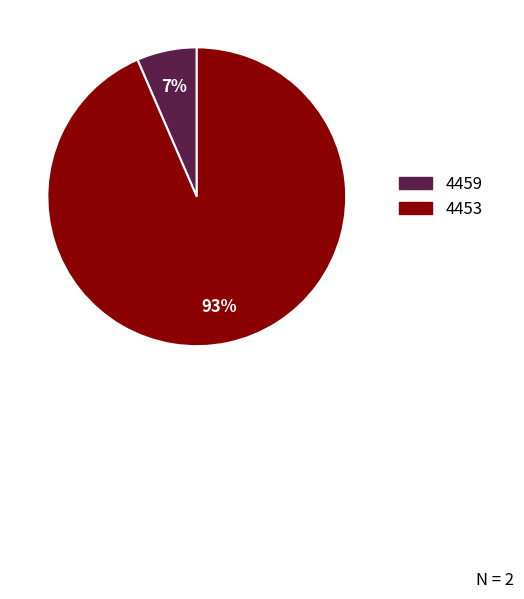

How many segments does this pie chart have?

2